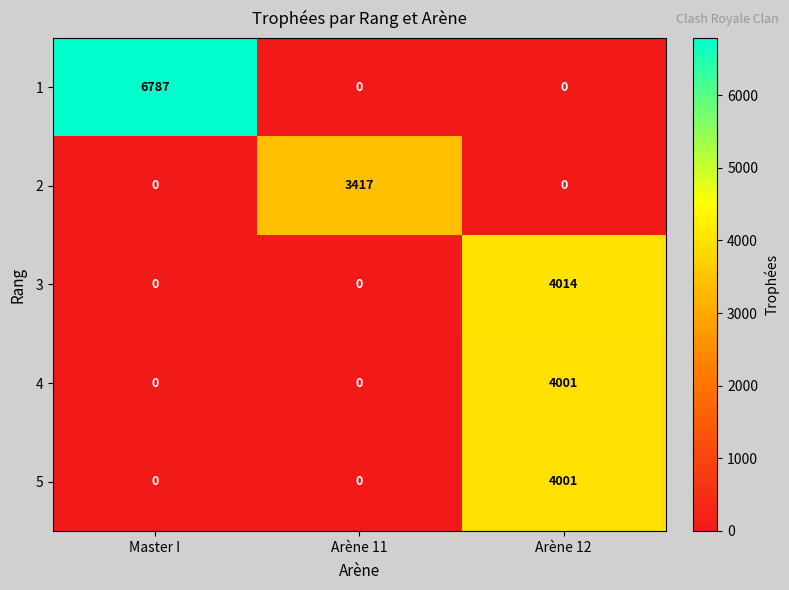

Is it true that 1 equals 4343 at Master I?

False